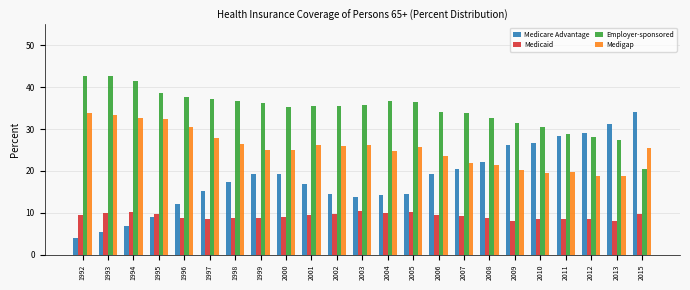

At 2010, list the series in order from largest to smallest.

Employer-sponsored, Medicare Advantage, Medigap, Medicaid